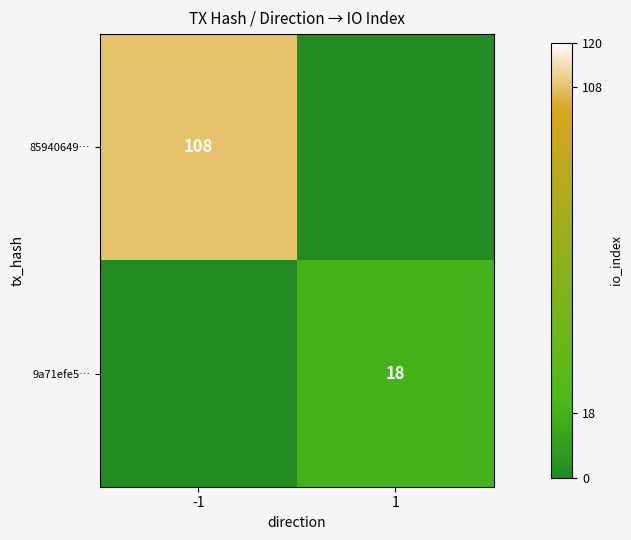

Between -1 and 1, which is larger?

-1